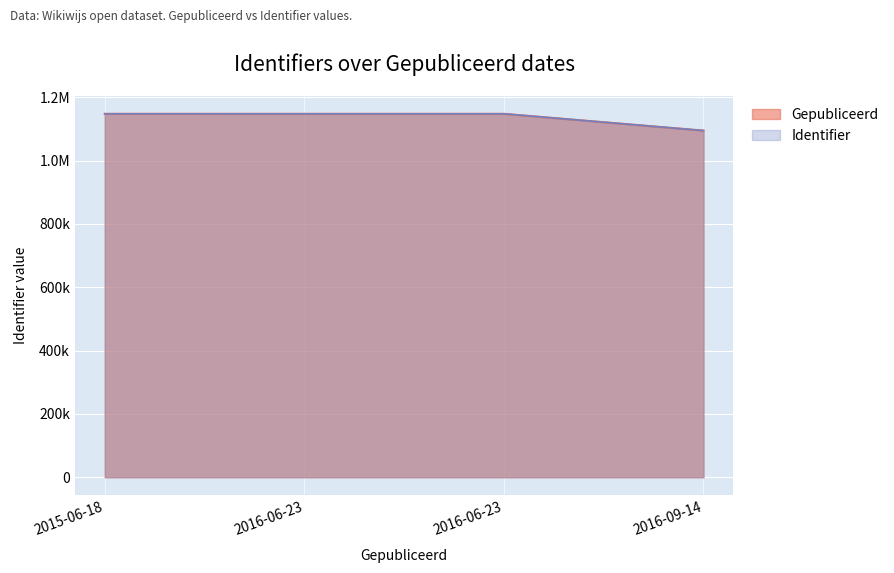

What is the sum of the Identifier values at 2016-06-23 and 2016-06-23?

2294950